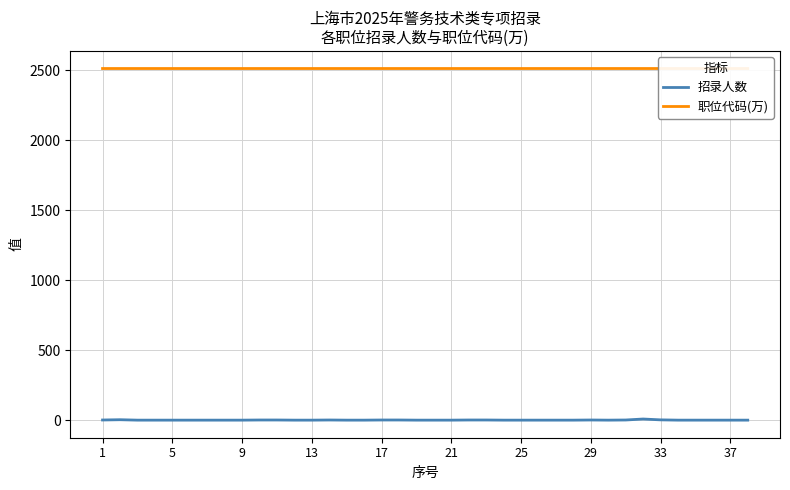

Which series has the largest range (max minus min)?

招录人数